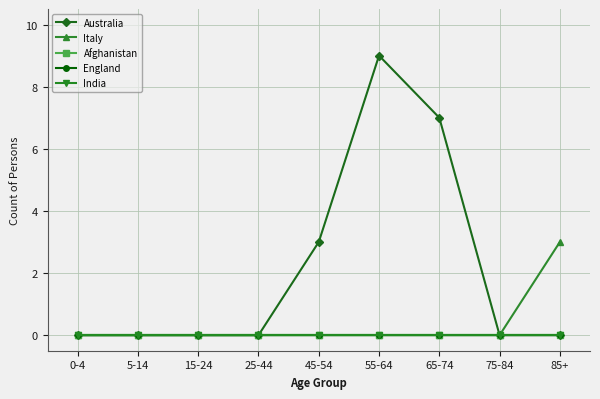

What is the difference between the highest and lowest values at 85+?

3